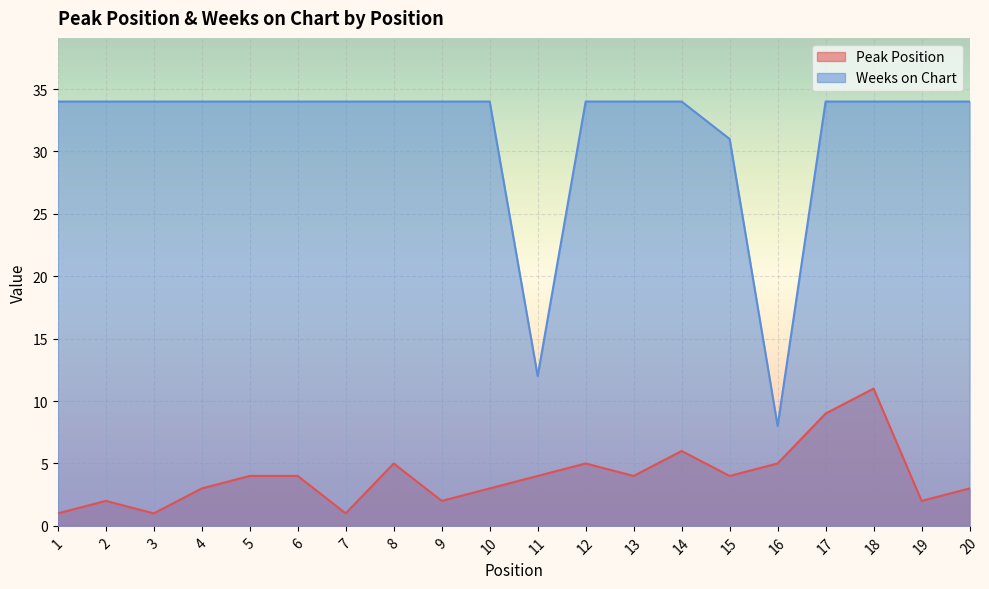

What is the average value of the Peak Position series?

4